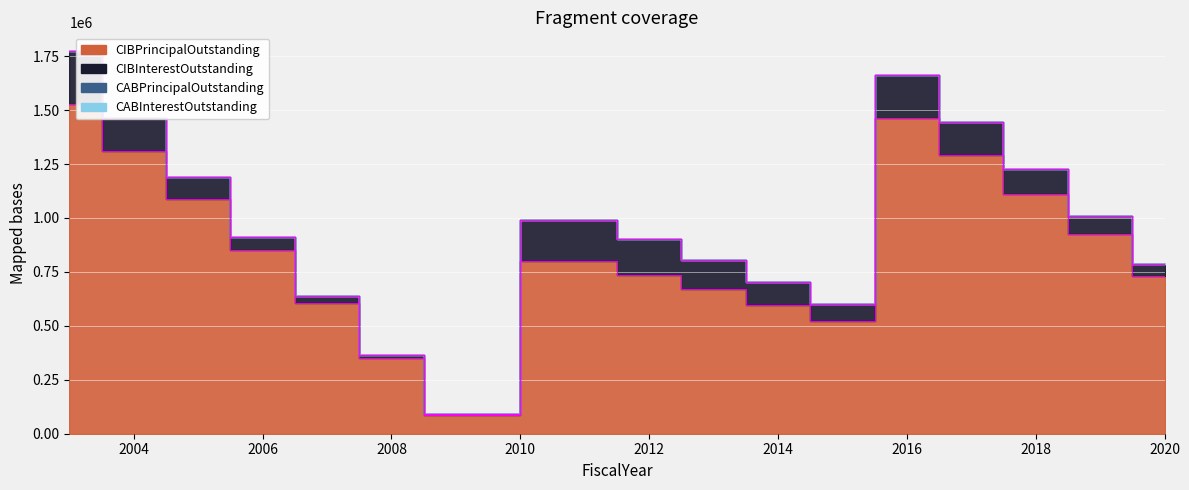

Rank the categories by CIBInterestOutstanding value from highest to lowest.

2003, 2016, 2011, 2012, 2004, 2017, 2013, 2018, 2014, 2005, 2019, 2015, 2006, 2020, 2007, 2008, 2009